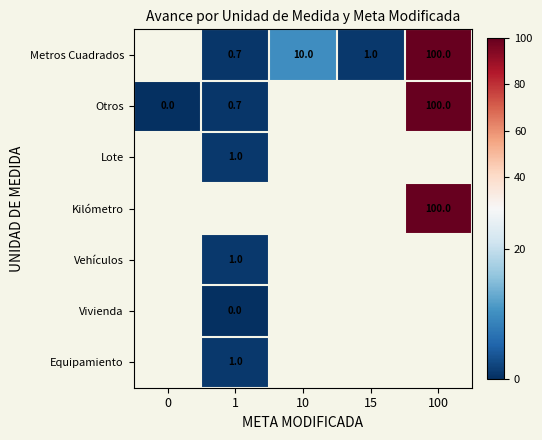

What value does the Kilómetro series have at 100?

100.0